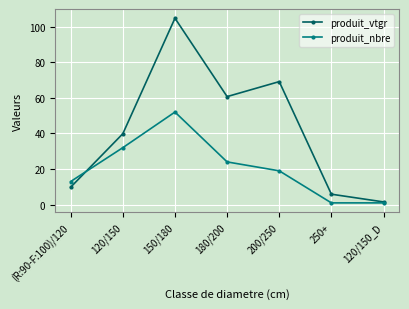

How many lines are shown in the chart?

2